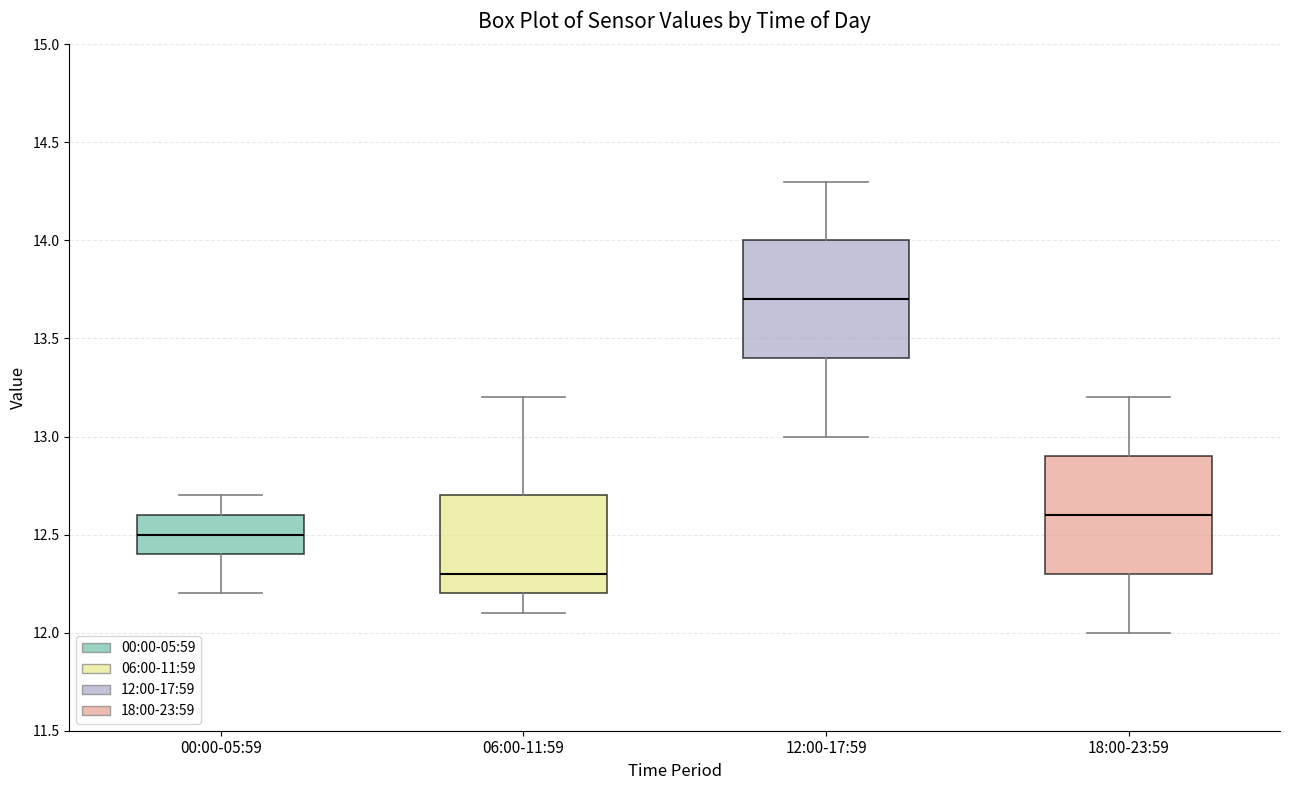

Reading left to right, read every box against the y-axis: the position of its median line, the range the box covers, and the ends of its whiskers. The values are not printed on the chart, so give them approximately, as read against the axis.

00:00-05:59: median 12.5, box 12.4 to 12.6, whiskers 12.2 to 12.7
06:00-11:59: median 12.3, box 12.2 to 12.7, whiskers 12.1 to 13.2
12:00-17:59: median 13.7, box 13.4 to 14.0, whiskers 13.0 to 14.3
18:00-23:59: median 12.6, box 12.3 to 12.9, whiskers 12.0 to 13.2